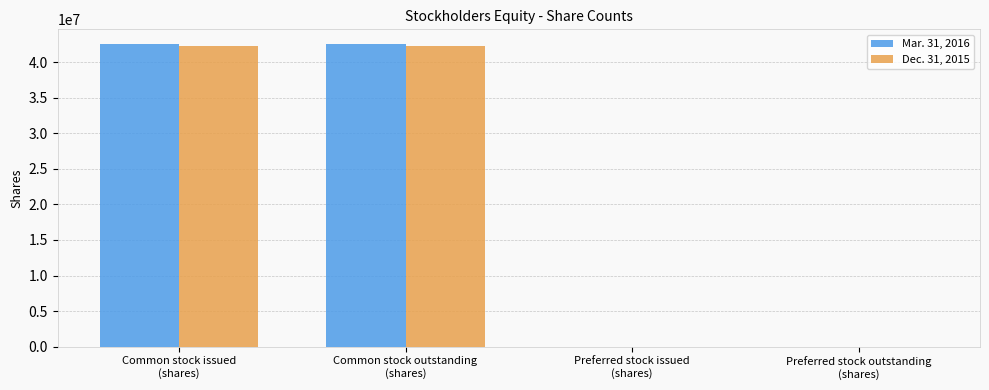

How many series are shown in this chart?

2